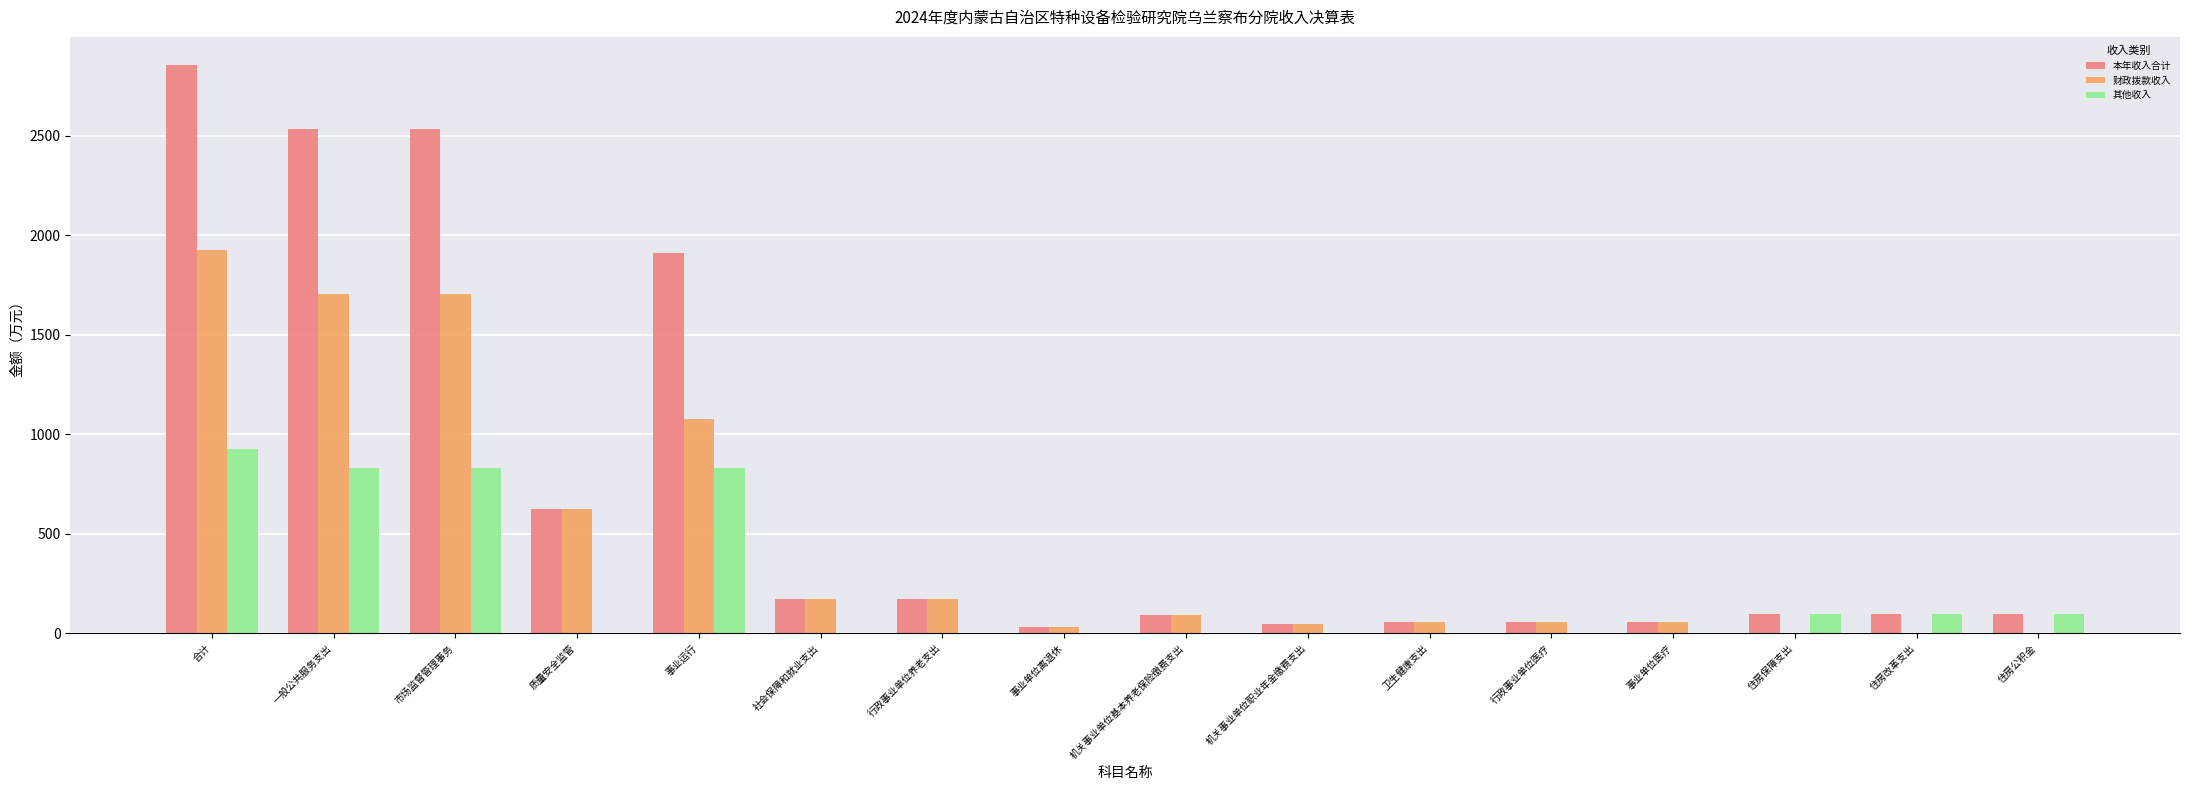

Between 市场监督管理事务 and 行政事业单位医疗, which series saw the biggest shift?

本年收入合计